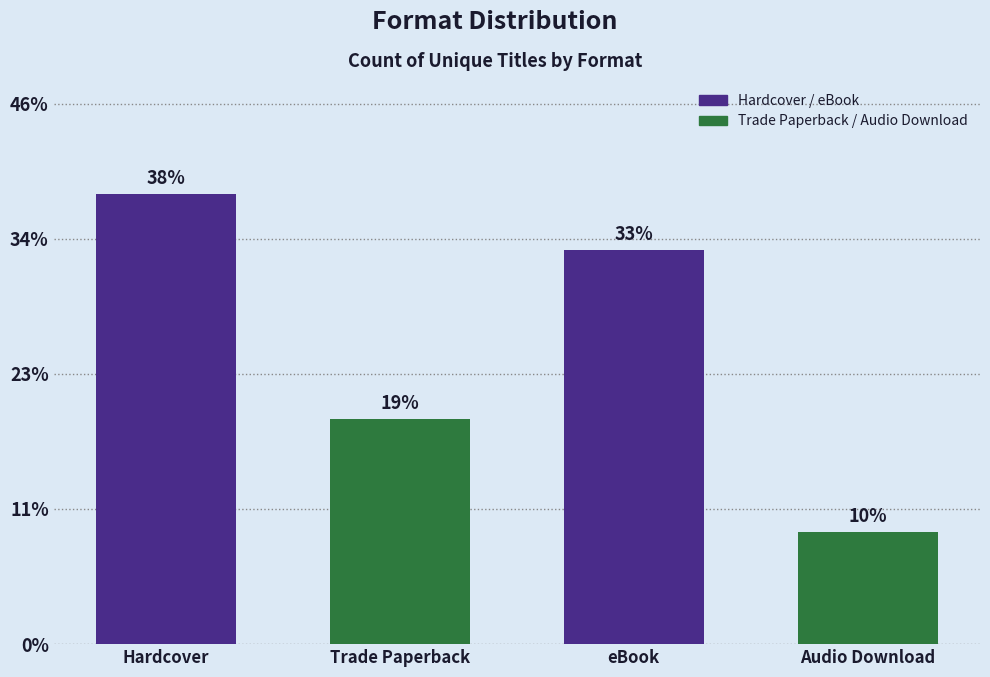

How many data points are less than 14?

2